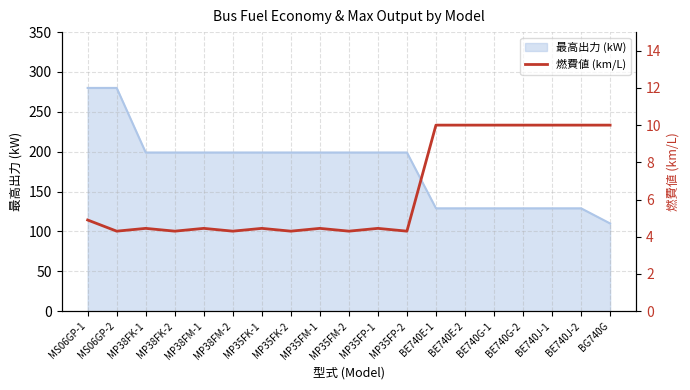

What is the lowest value of the 最高出力 (kW) series?

110